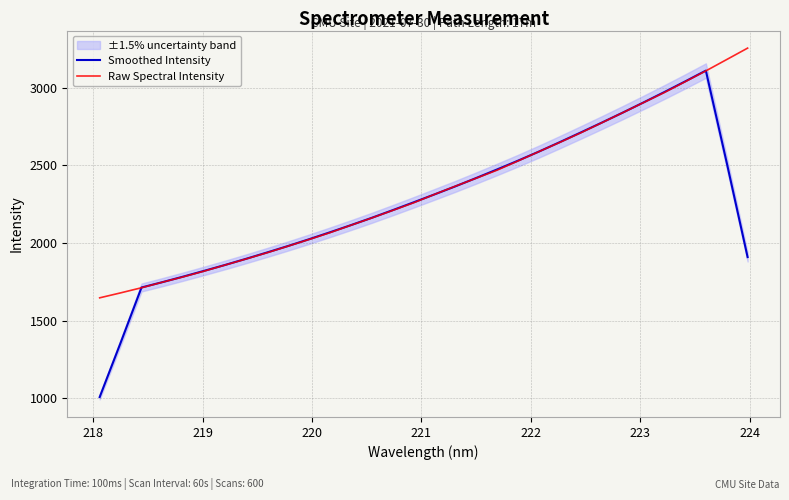

How many data points in Raw Spectral Intensity are above 2312?

16